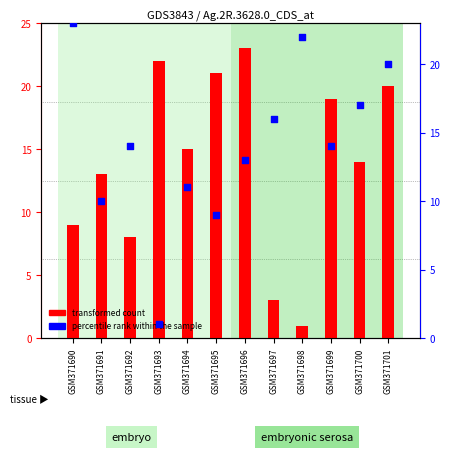

Which series has the widest spread of Y values?

transformed count